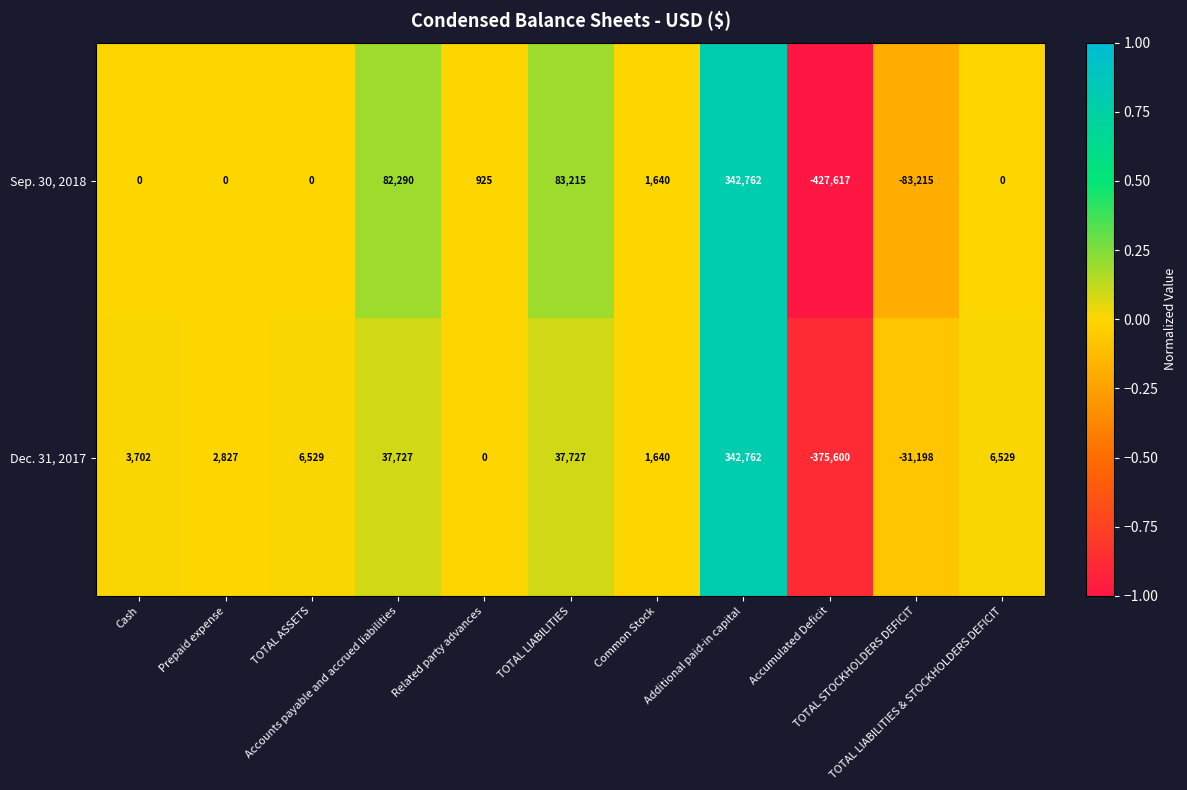

What is the greatest value displayed?

342762